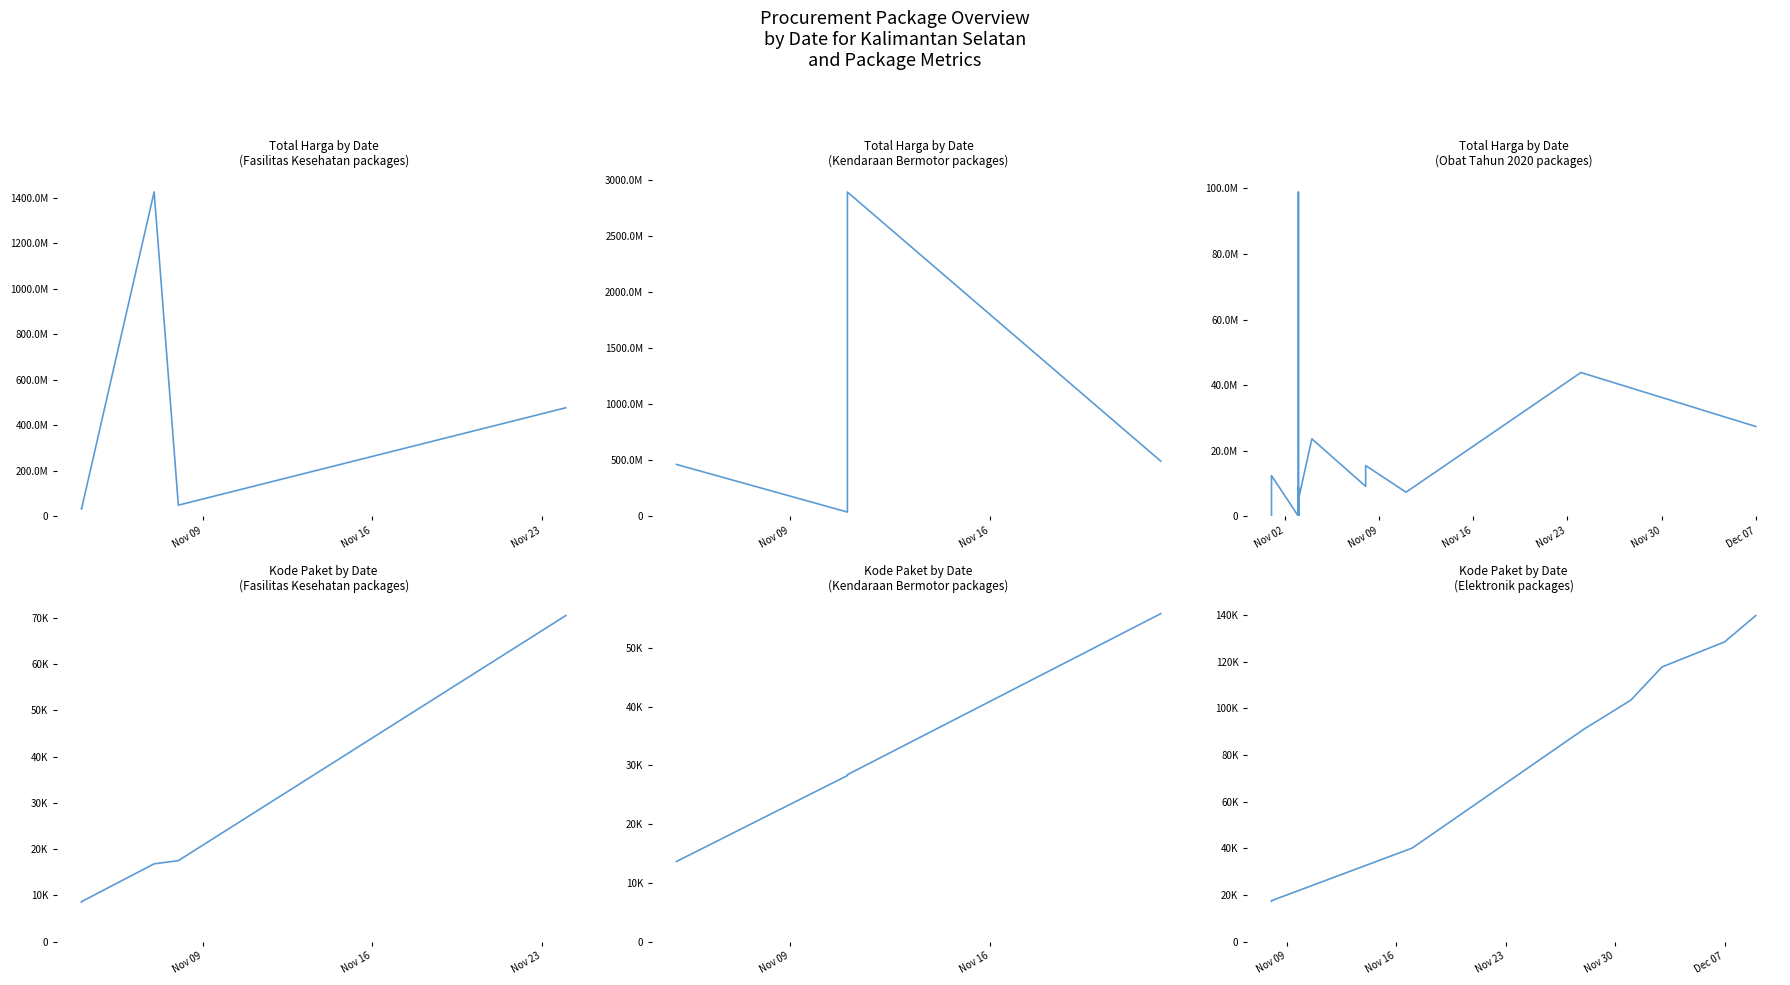

True or false: Total Harga and Kode Paket intersect in this chart.

False